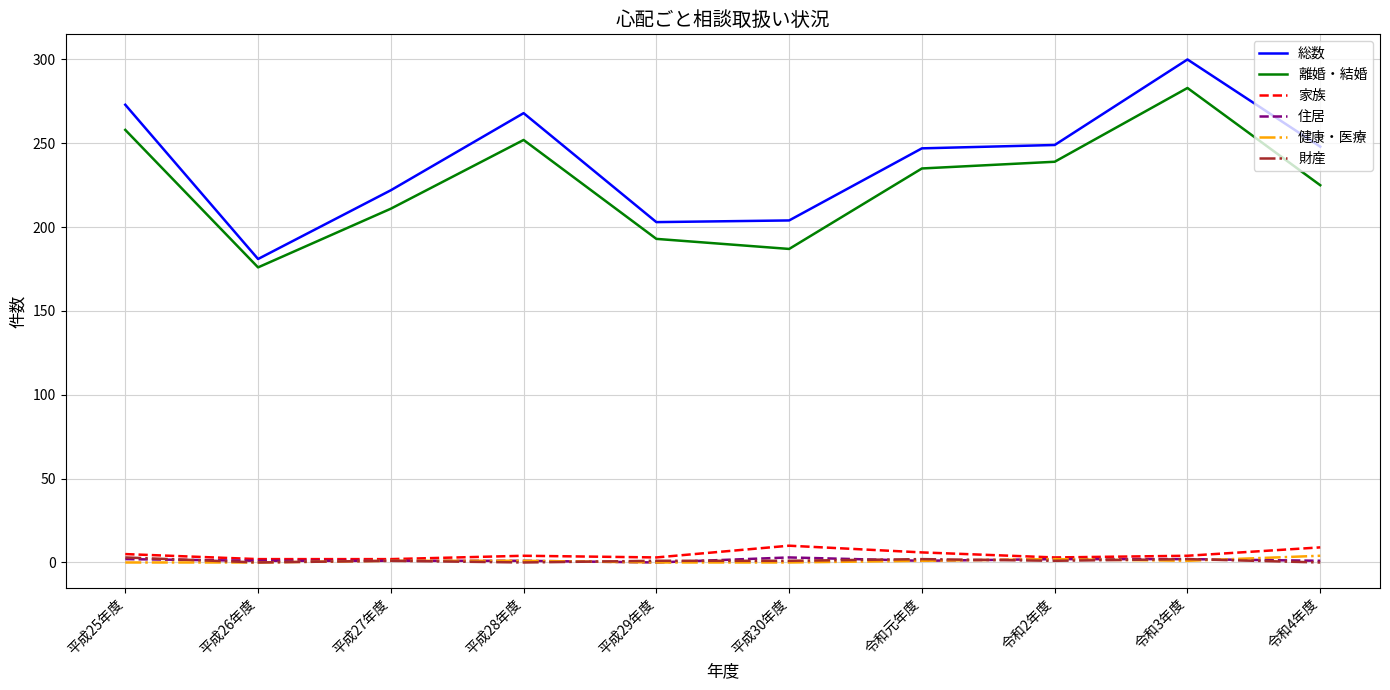

What is the lowest value of the 家族 series?

2